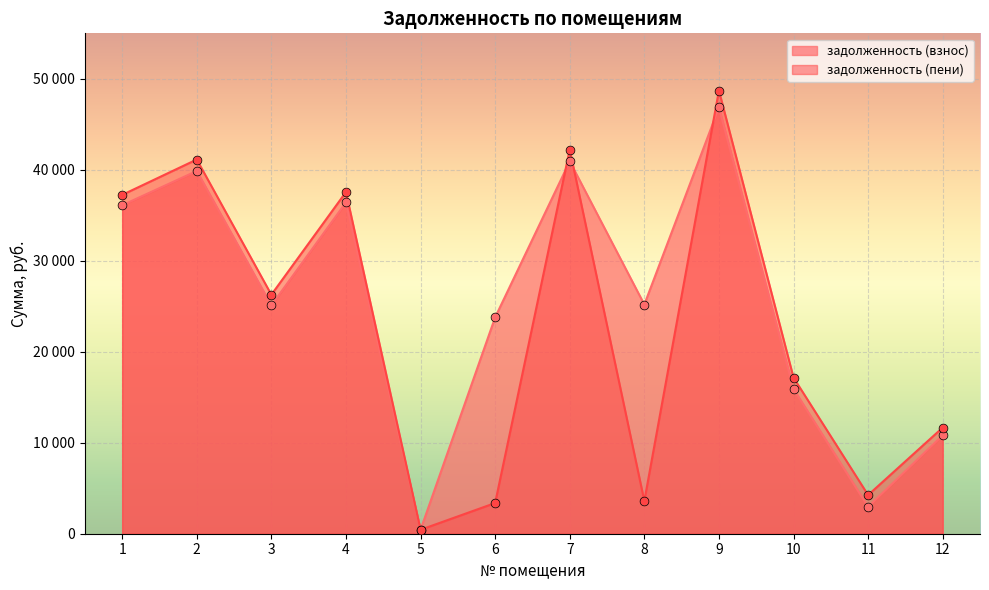

Which series has the largest total across all categories?

задолженность (взнос)